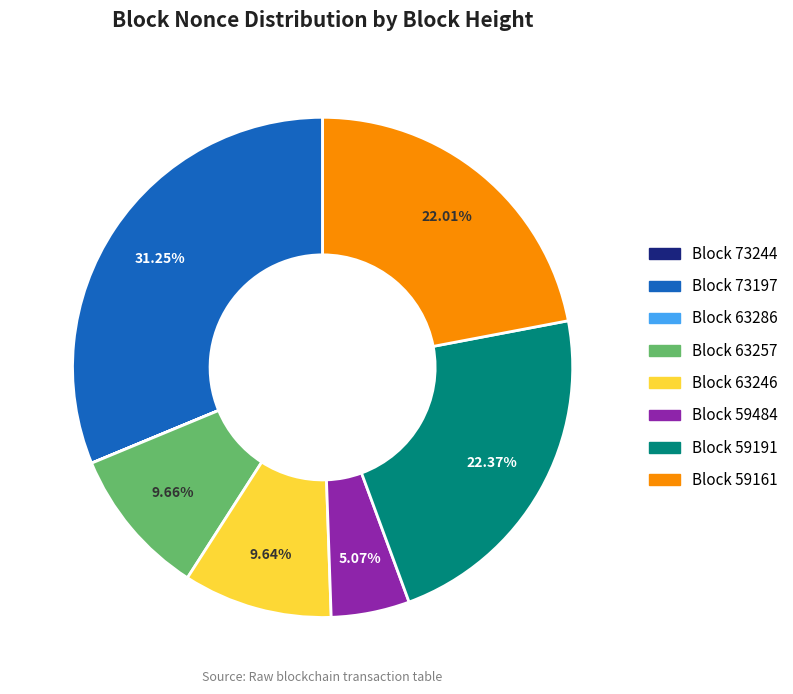

Does any single category account for the majority?

No